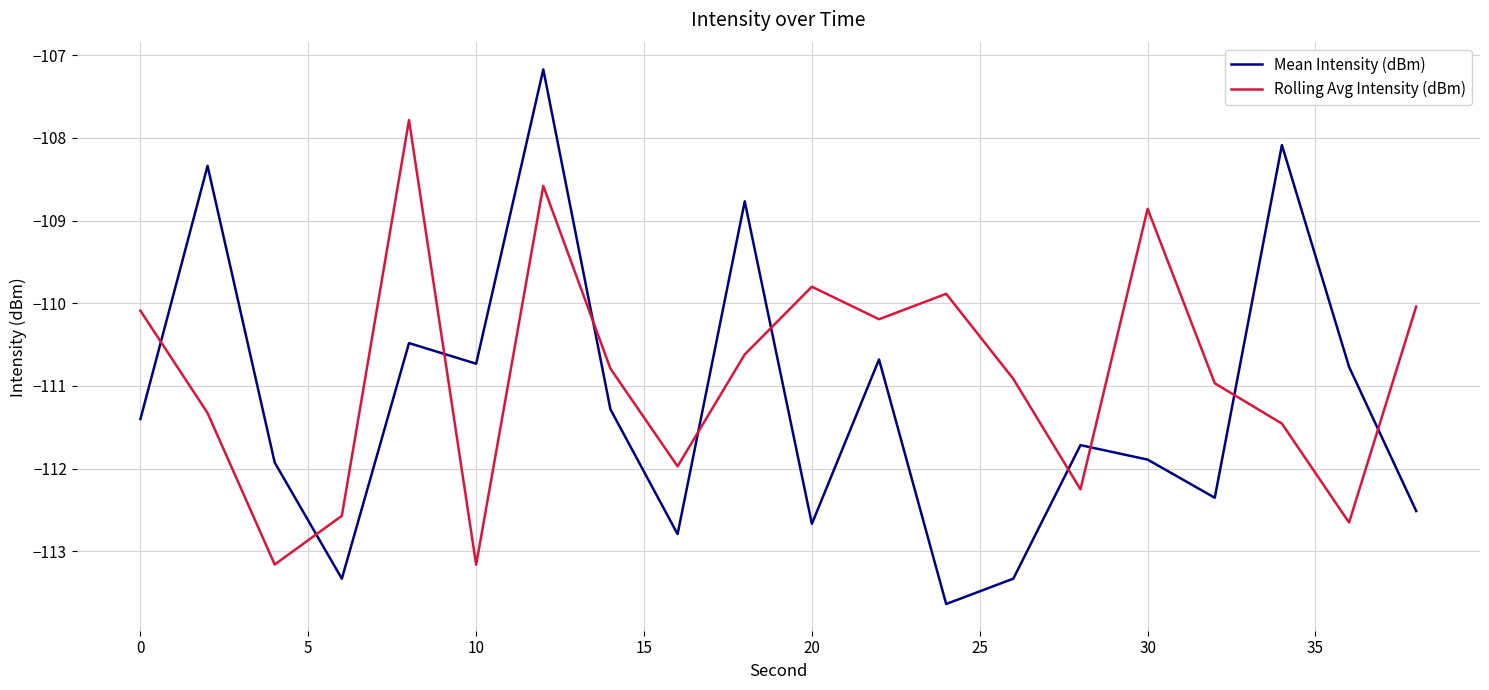

What is the highest value of the Mean Intensity (dBm) series?

-107.2